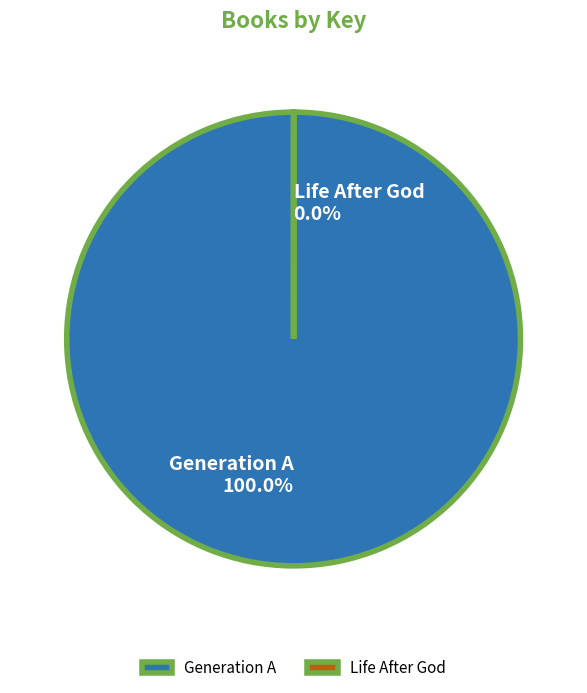

Between Generation A and Life After God, which is larger?

Generation A